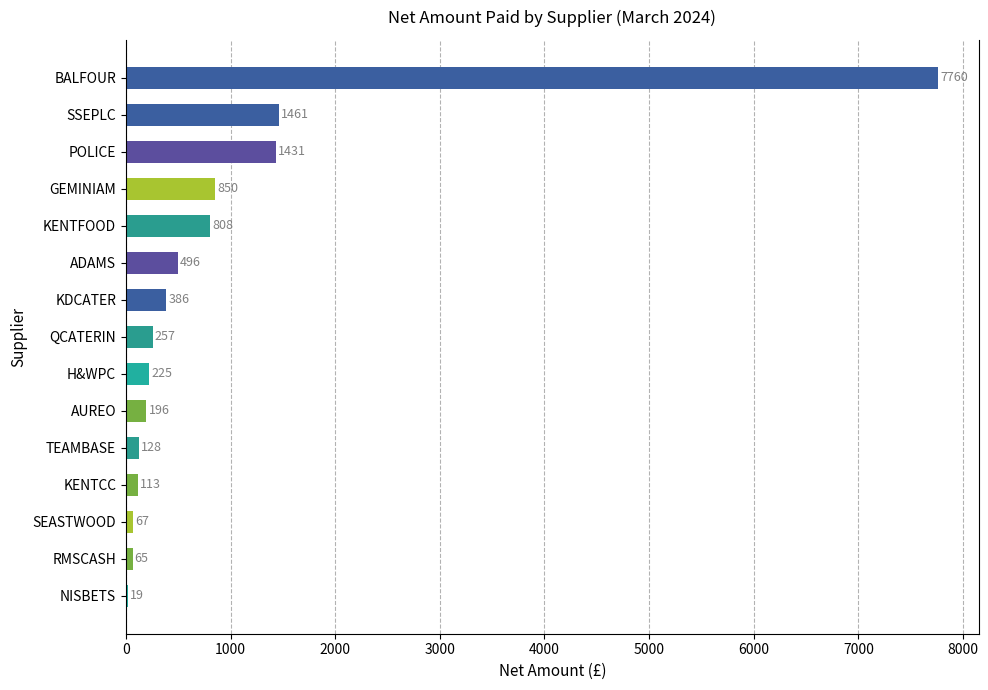

Which label corresponds to the largest value in the chart?

BALFOUR